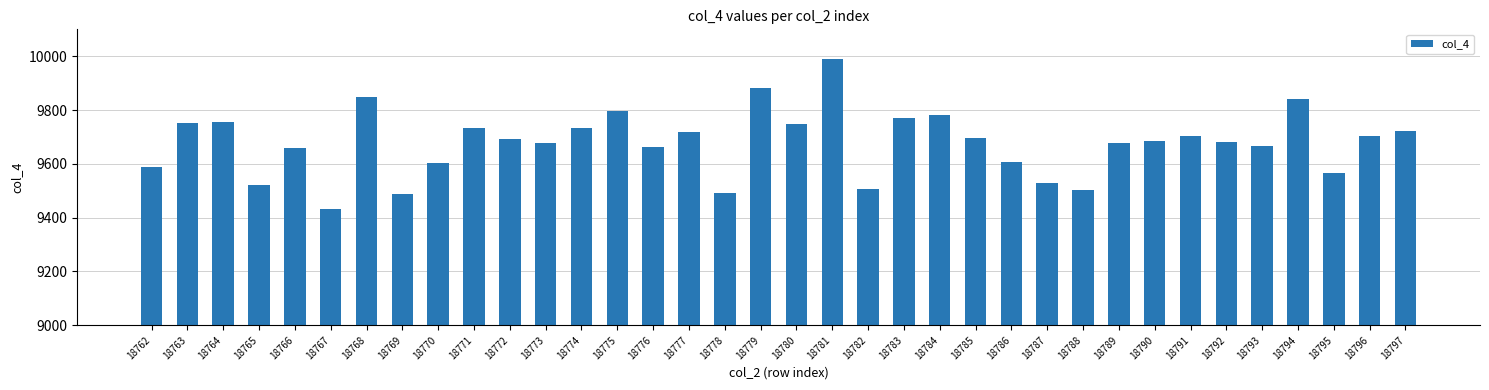

The chart shows a value of 9751 at 18763. True or false?

True